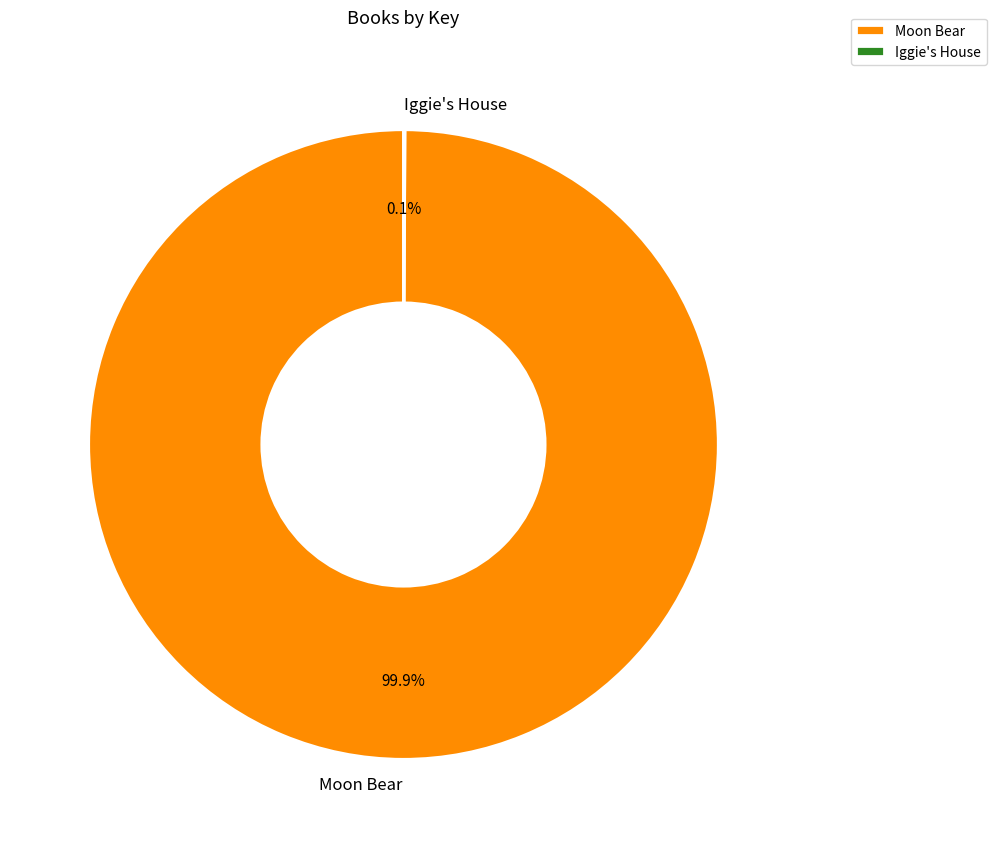

Does Moon Bear account for over 50% of the chart?

Yes